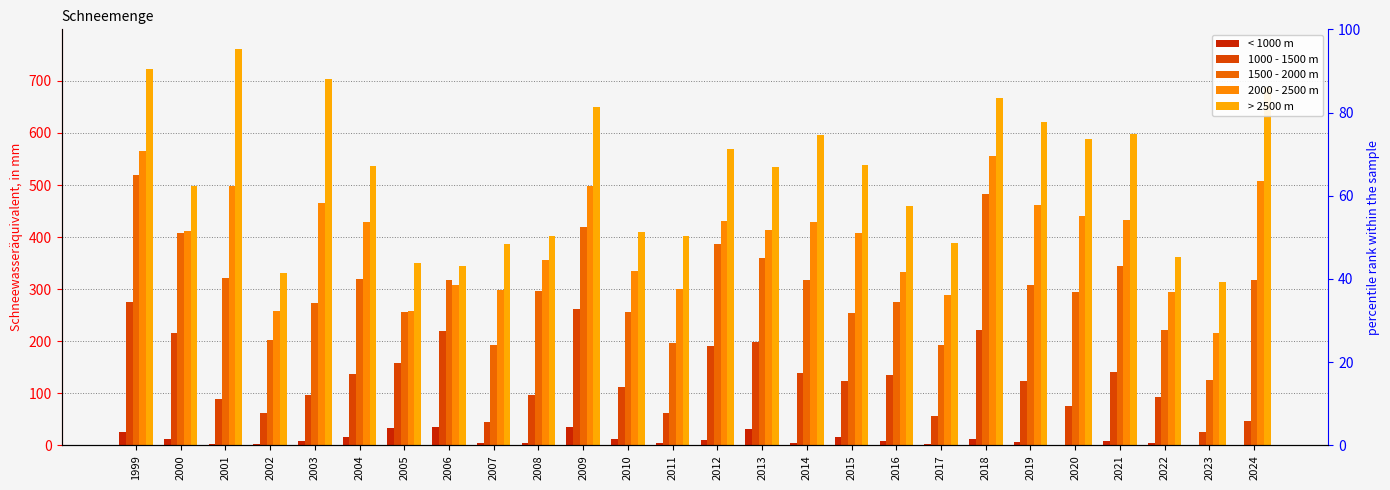

How many data points in 1500 - 2000 m are above 309?

12